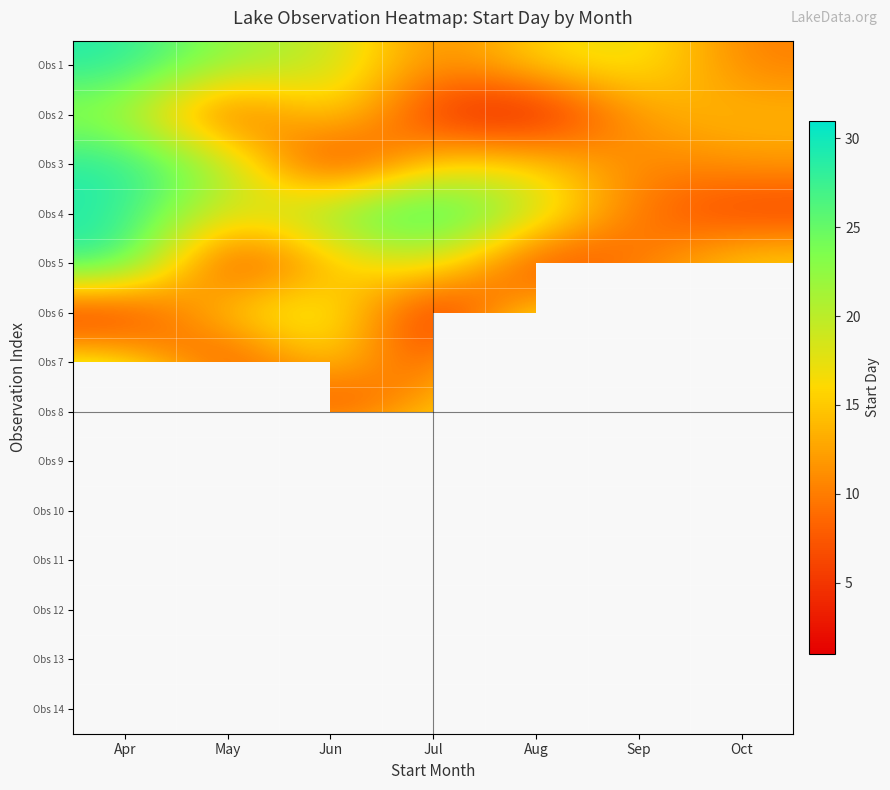

At how many categories does at least one series exceed 2?

7